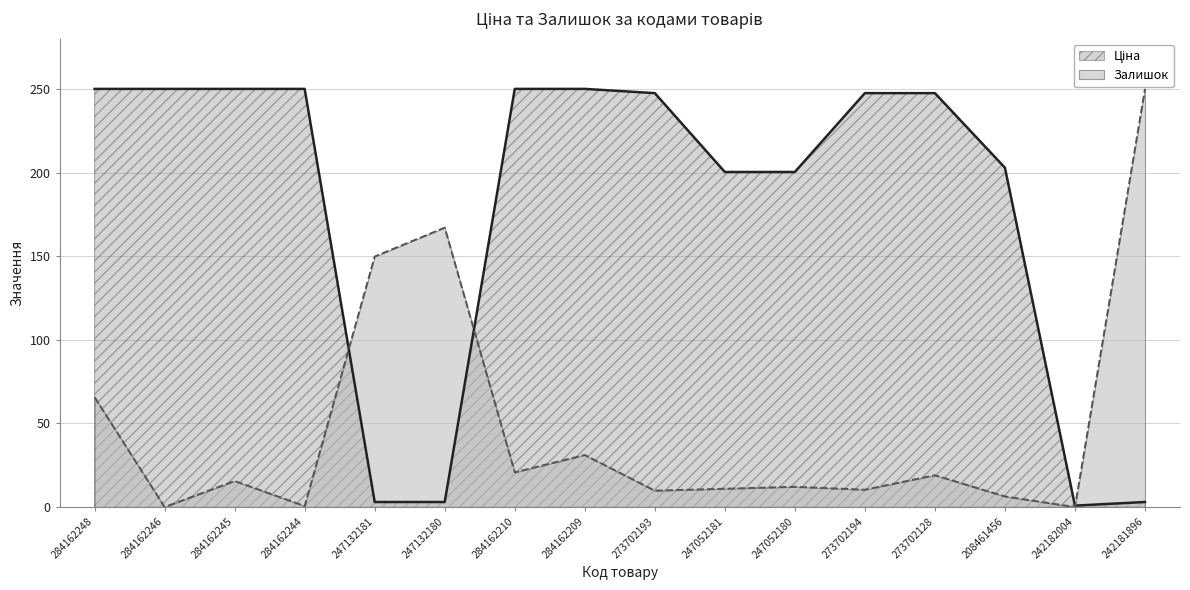

In Залишок, how many points are higher than both neighbors (excluding endpoints)?

5